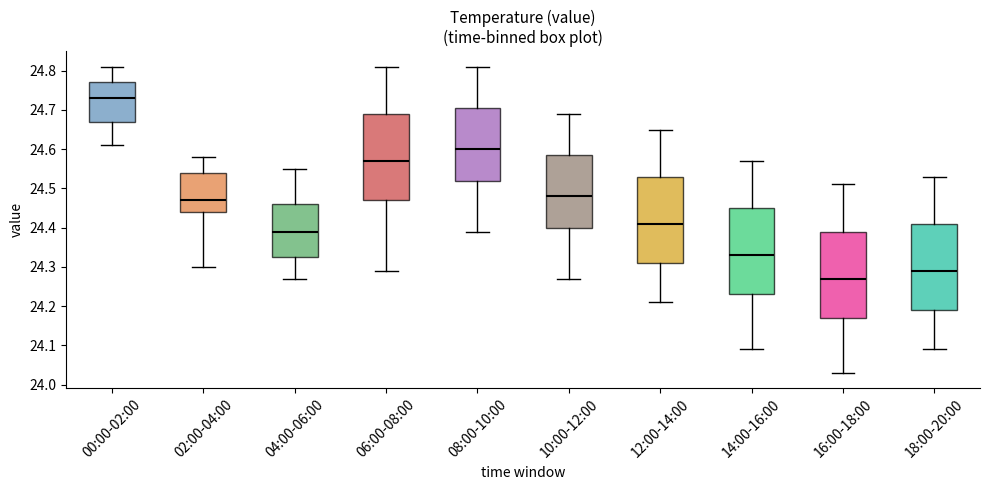

Where is the lower edge of the box for 10:00-12:00 on the y-axis? The values are not printed on the chart, so give them approximately, as read against the axis.

24.40